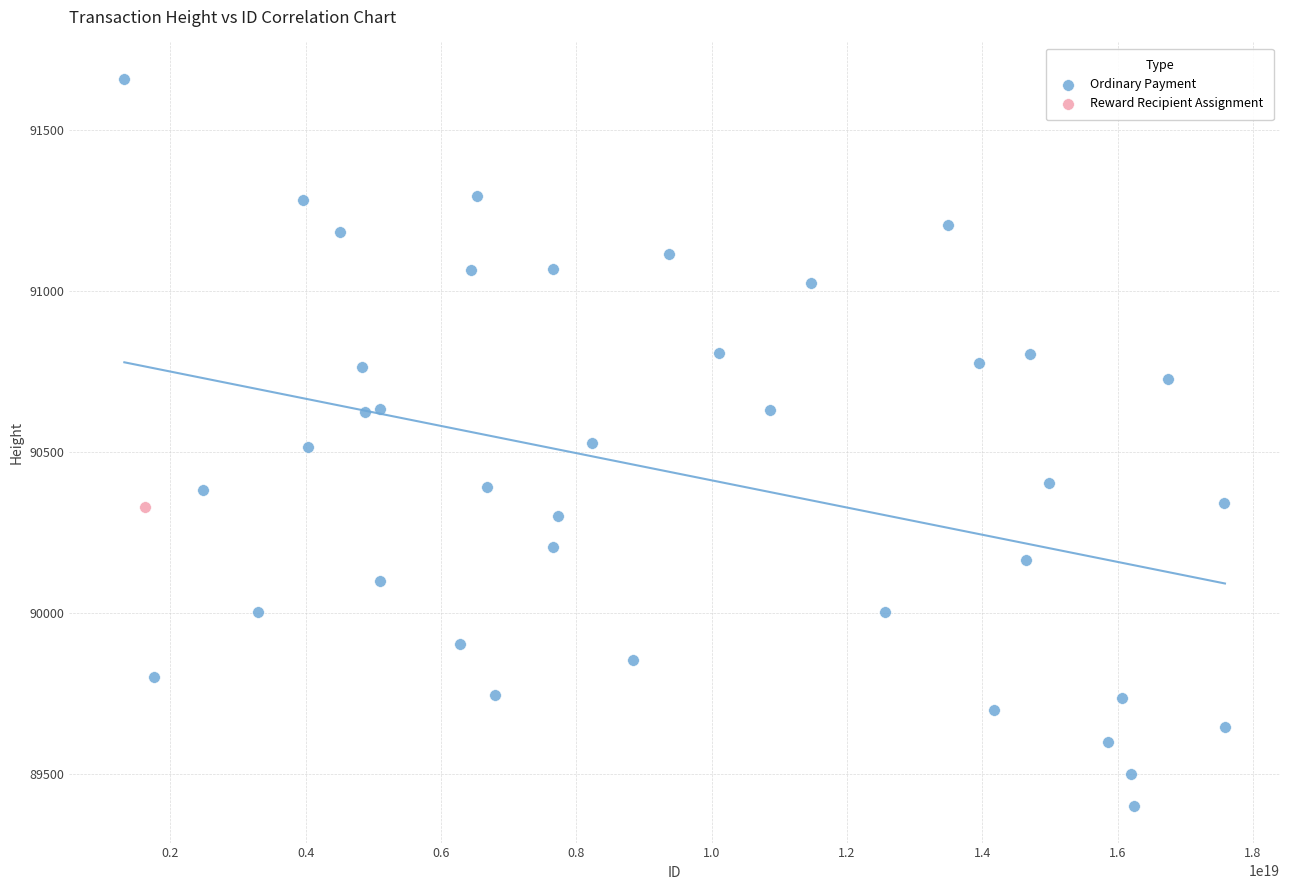

What are all the series names shown in the legend?

Ordinary Payment, Reward Recipient Assignment